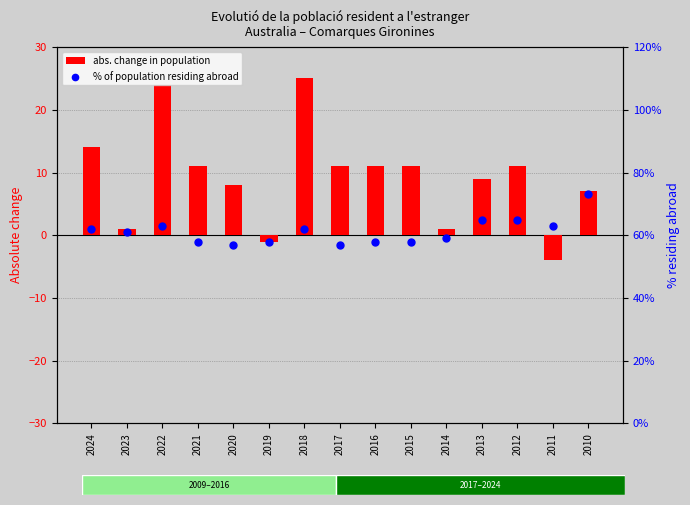

At how many categories does at least one series exceed 13?

3